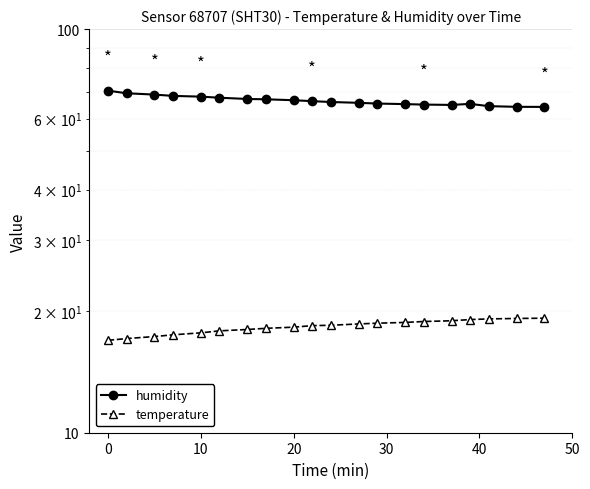

What is the value of the temperature point at the 8th from the left?

18.1